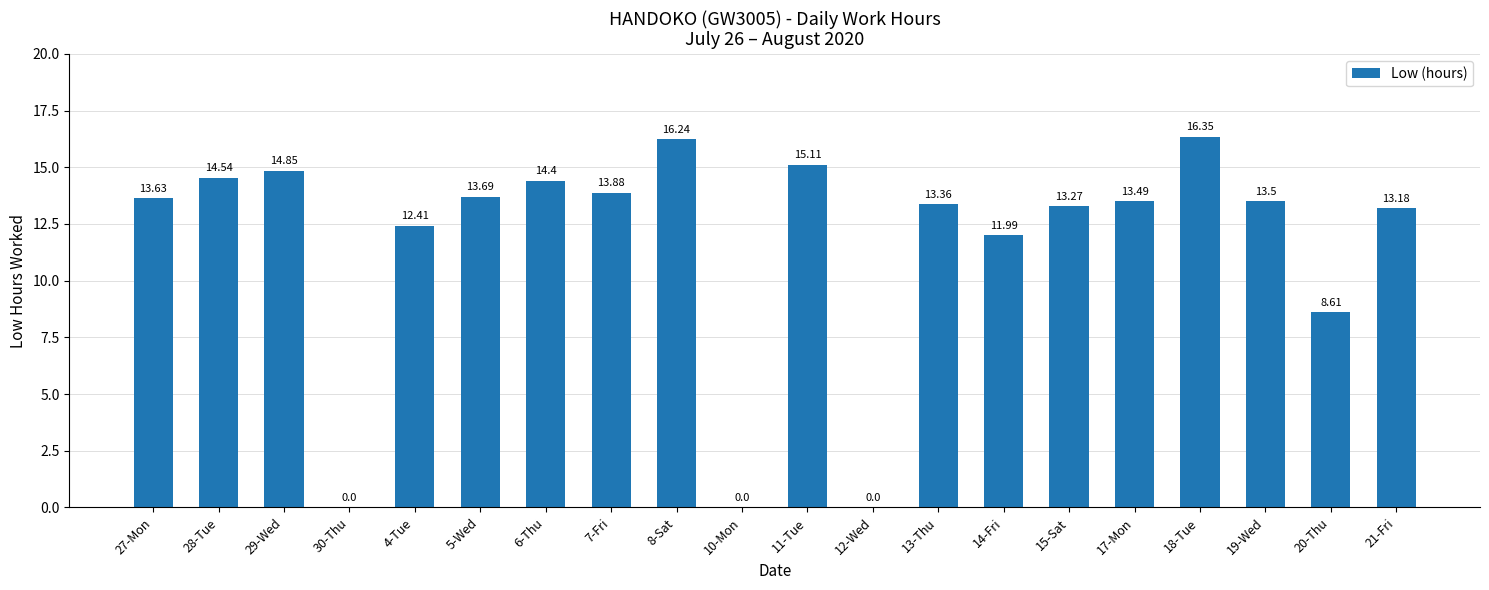

What is the sum of the values at 18-Tue and 30-Thu?

16.4